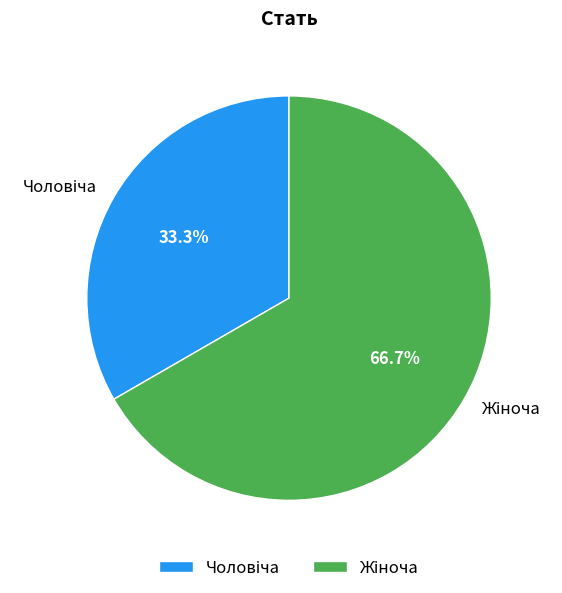

Is there any slice that represents more than half of the pie?

Yes